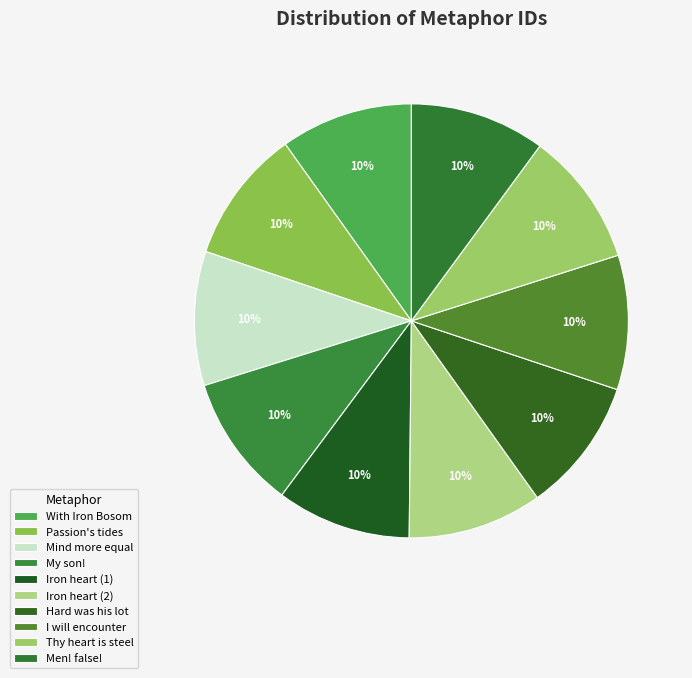

Which slice is the smallest?

With Iron Bosom